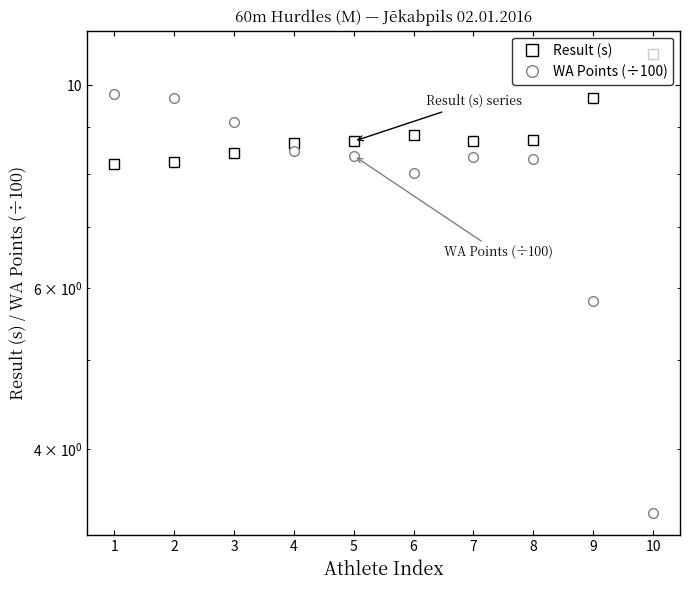

True or false: Result (s) and WA Points (÷100) cross at least once.

True